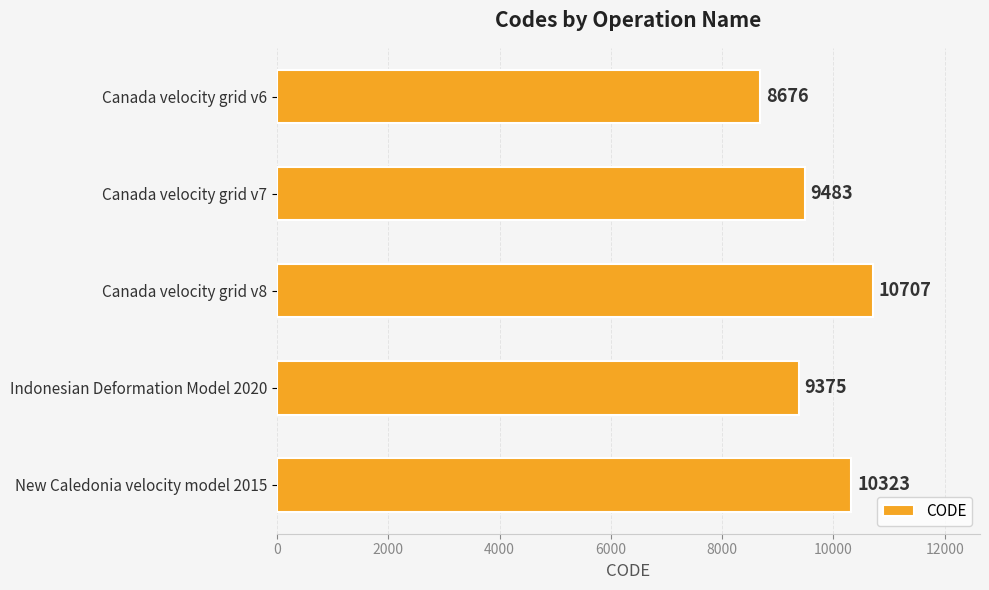

How many values are below 9483?

2